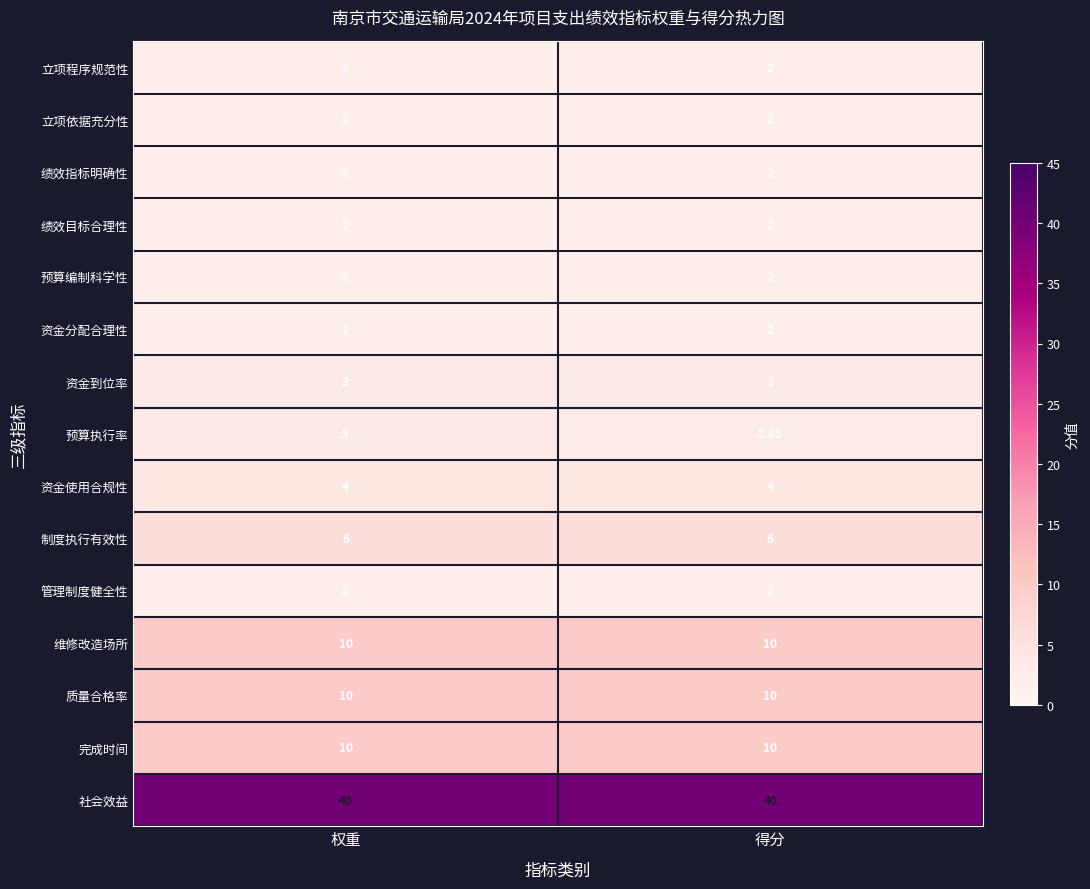

Which series has the widest spread of values?

预算执行率